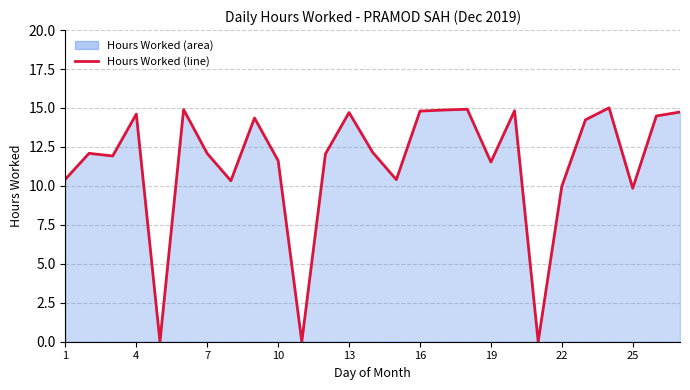

What is the maximum value shown in the chart?

15.0